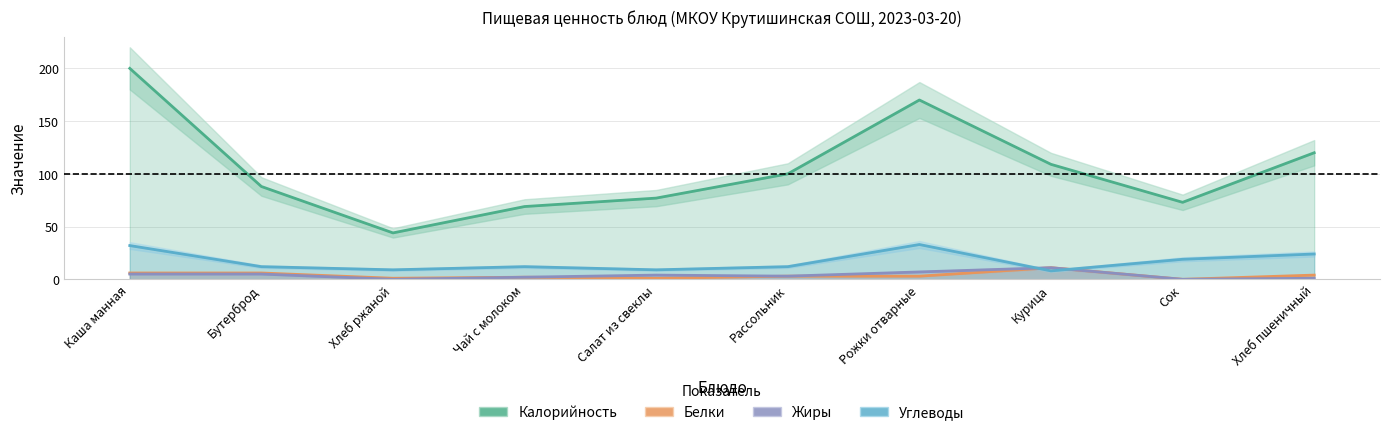

What is the label of the 9th point from the left?

Сок